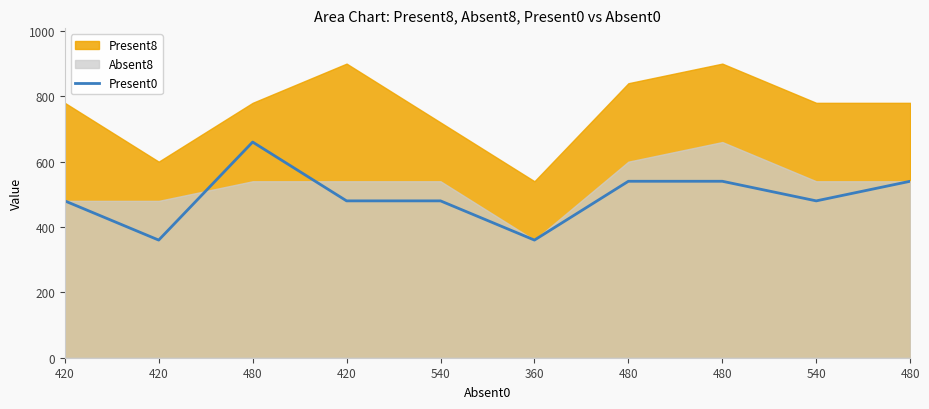

Approximately how many times larger is the value at 540 compared to 480?

0.7